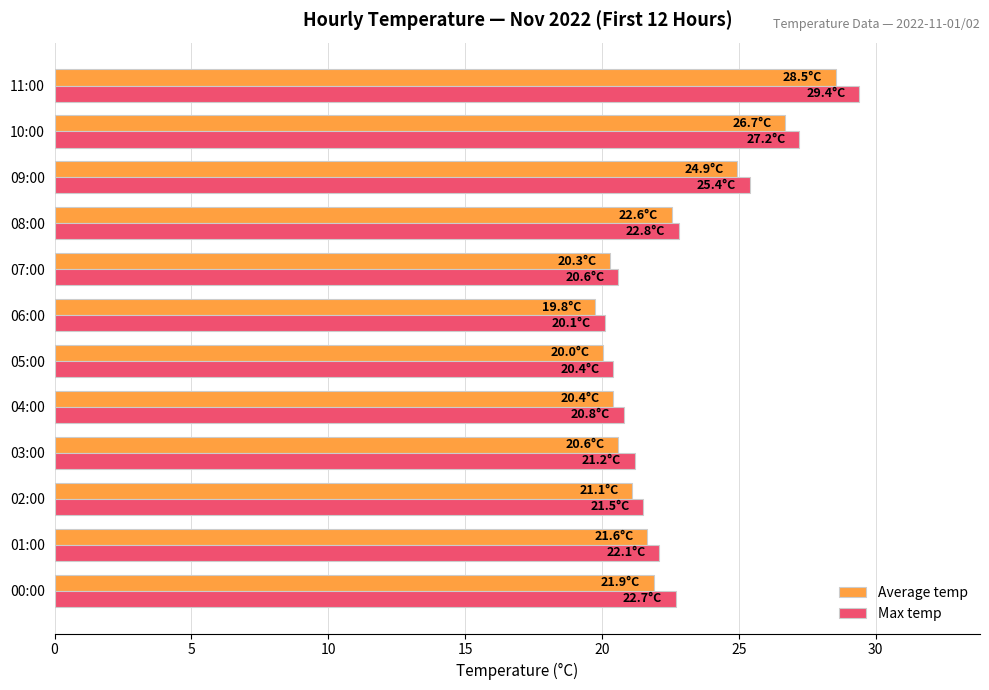

The value of Average temp at 05:00 is 20.0. True or false?

True